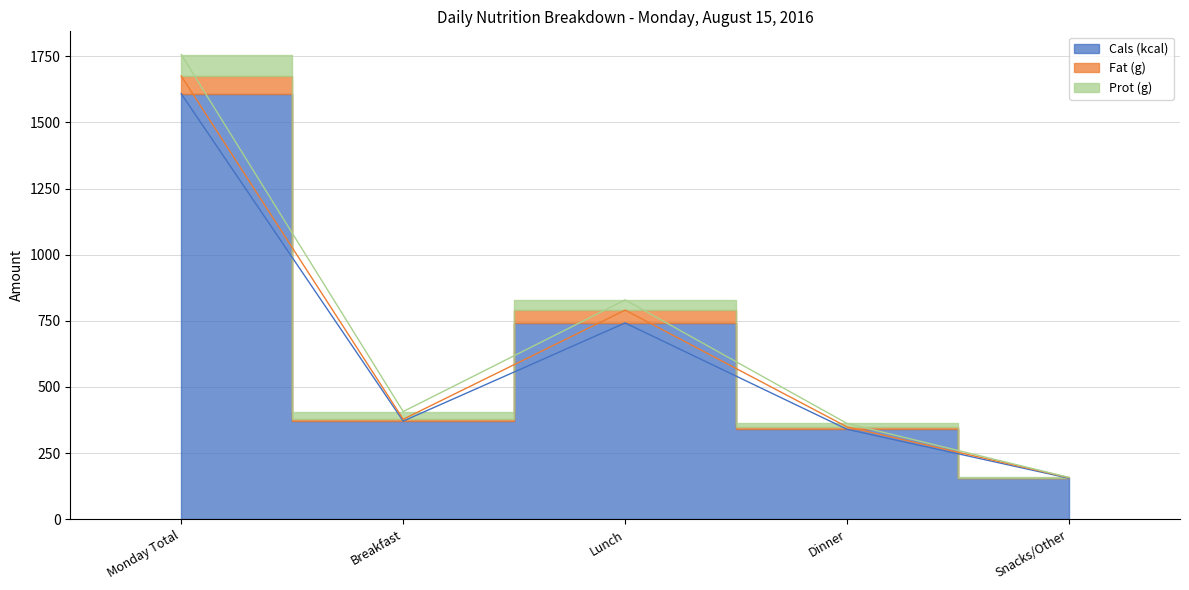

At which category does Prot (g) reach its first local valley?

Breakfast